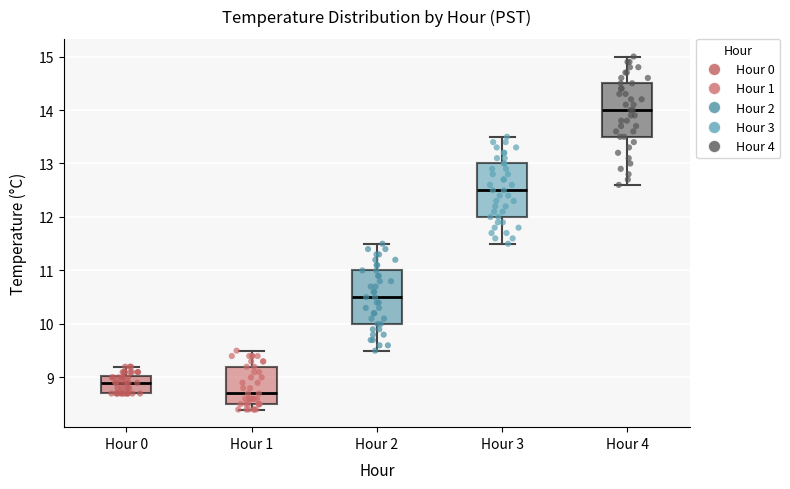

Which box's median line is the lowest?

Hour 1